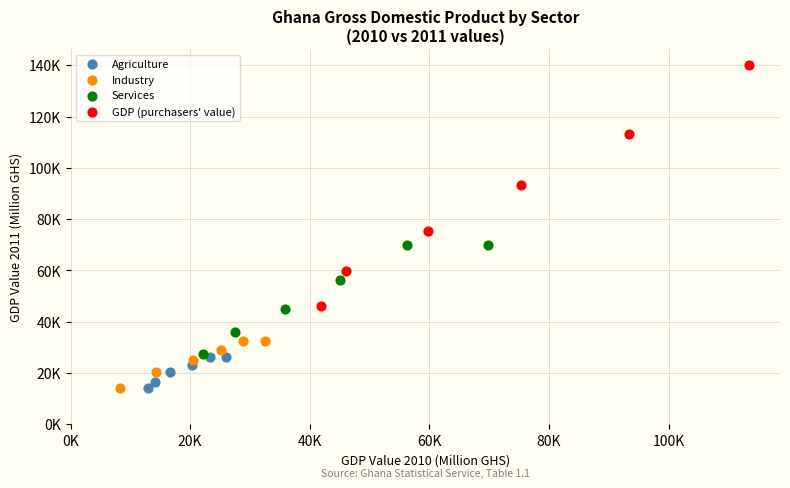

What are all the series names shown in the legend?

Agriculture, Industry, Services, GDP (purchasers' value)